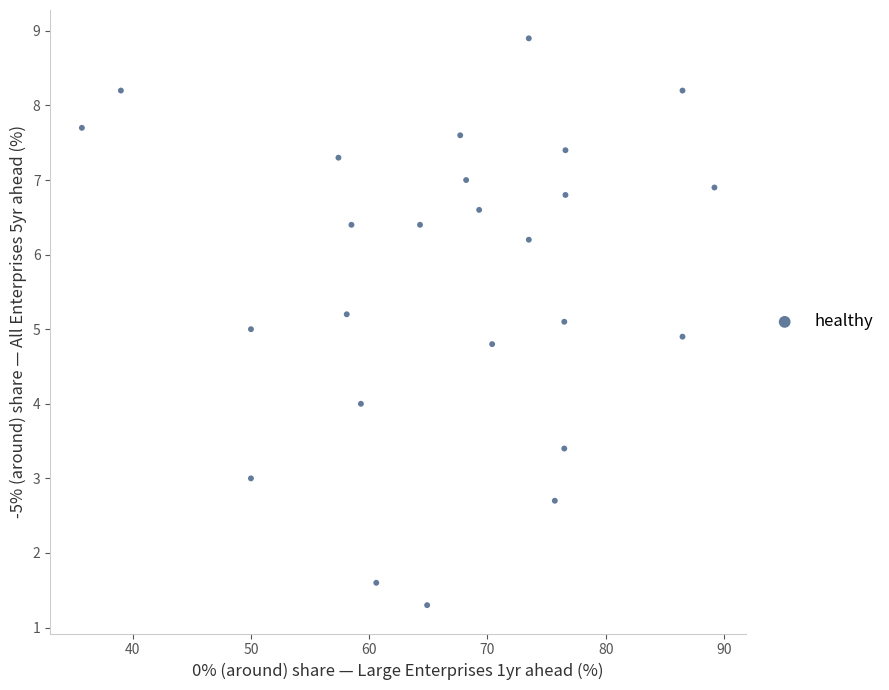

What is the range of X values (max minus min)?

53.5